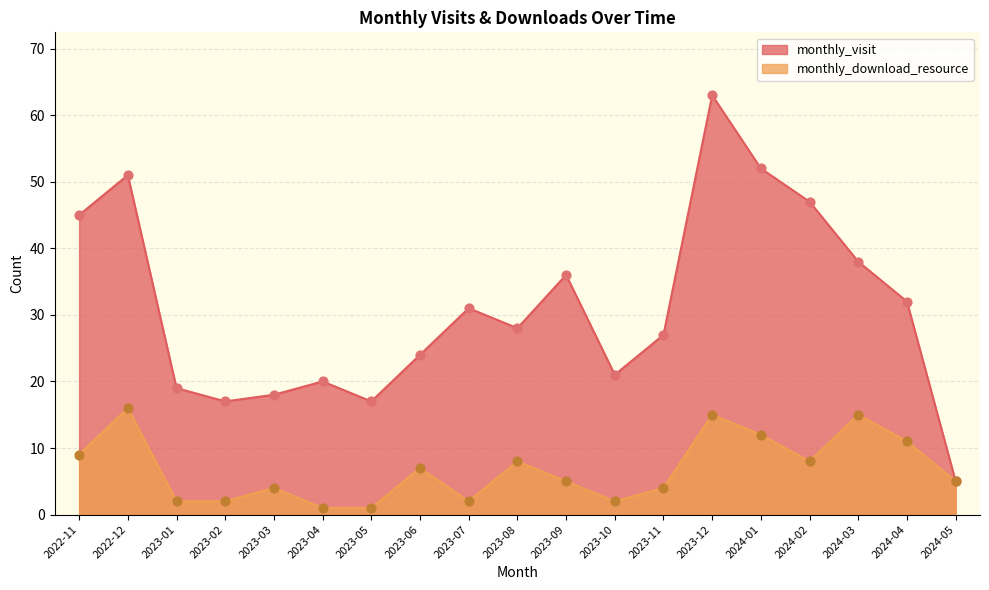

Which series has the largest Y range (max minus min)?

monthly_visit